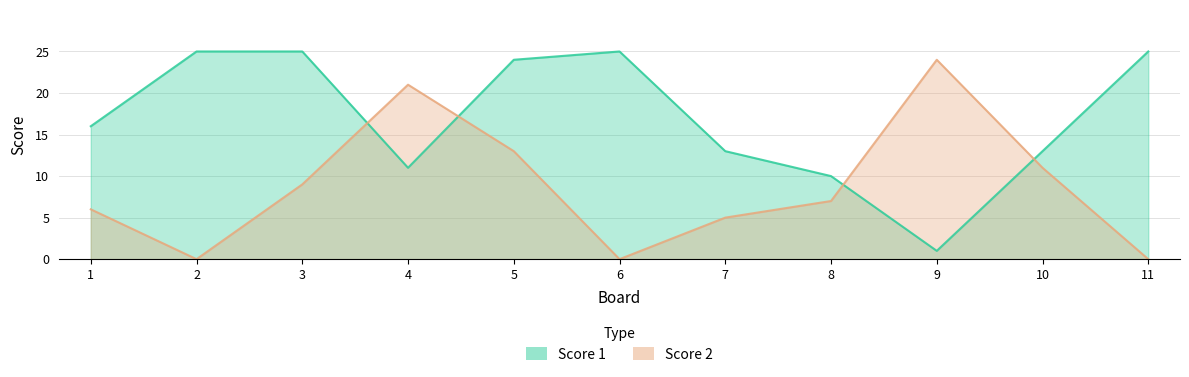

True or false: Score 2 and Score 1 intersect in this chart.

True